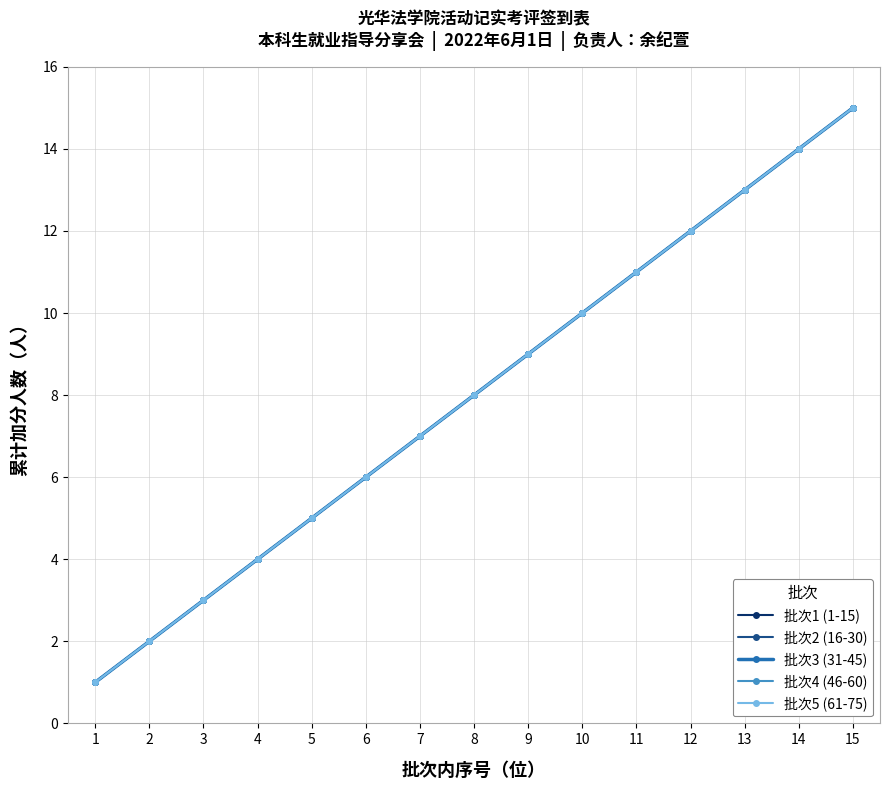

Is this an area chart (filled region under the line)?

No